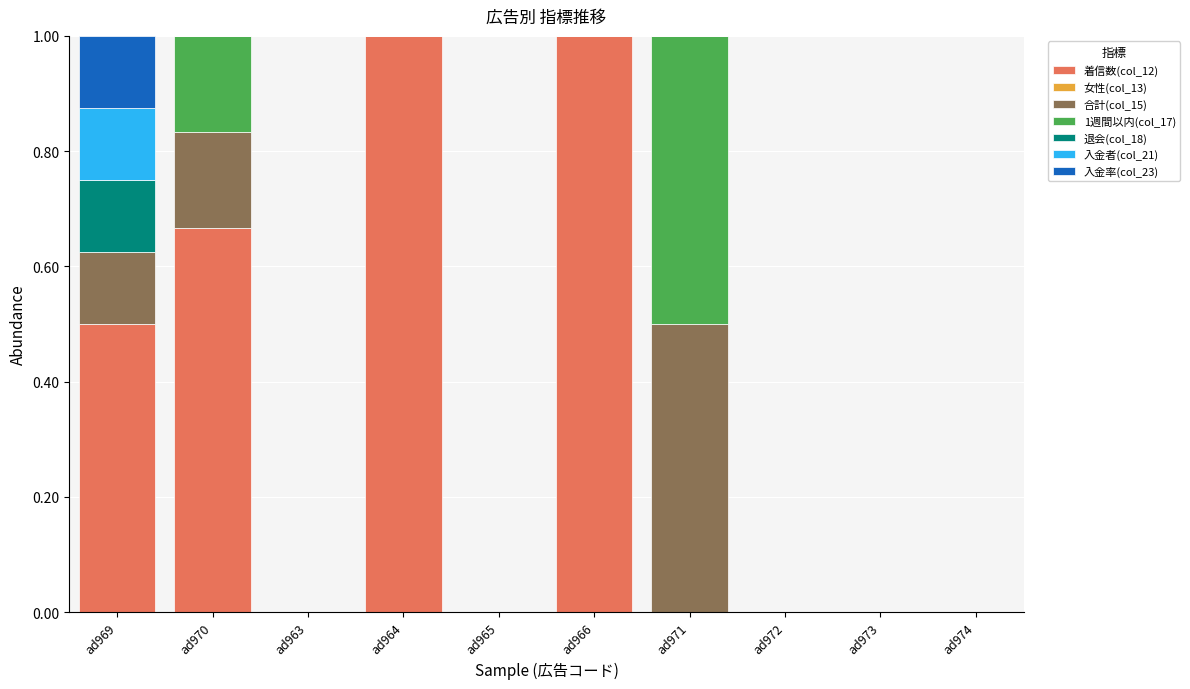

What is the total value across all series at ad969?

1.0